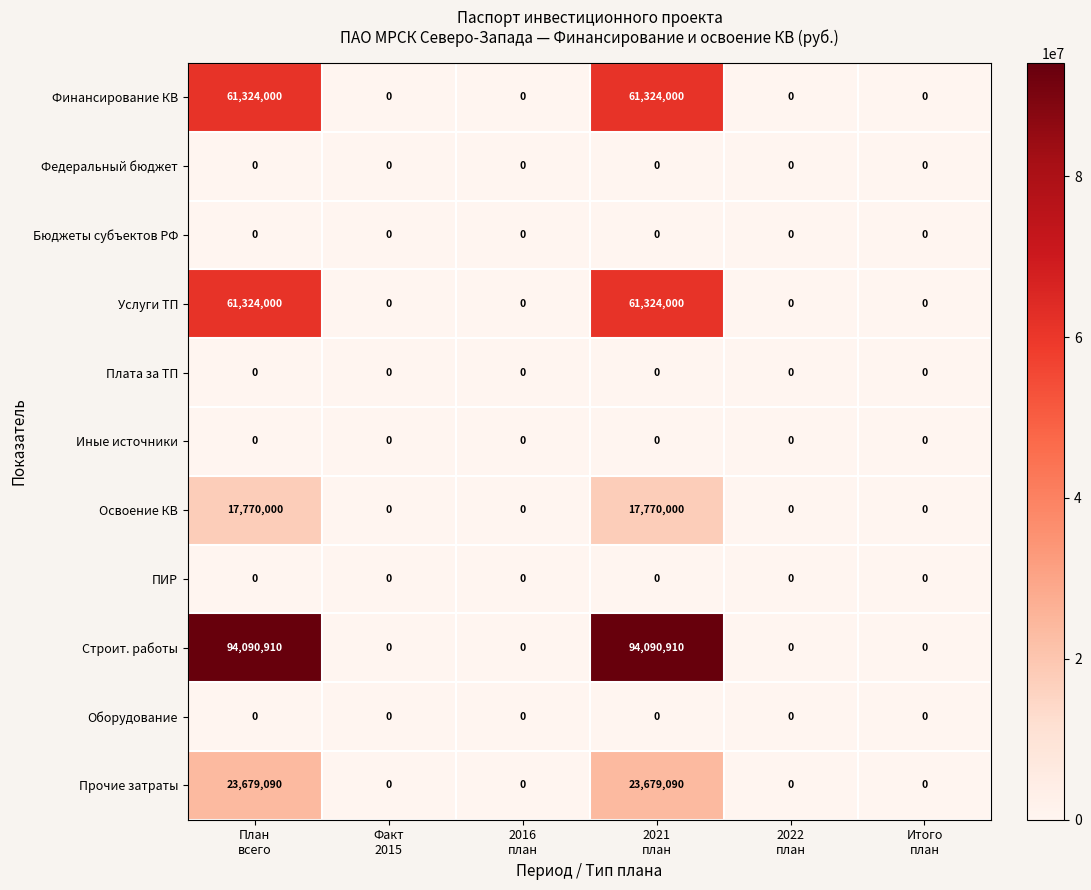

What is the average value of the Освоение КВ series?

5923333